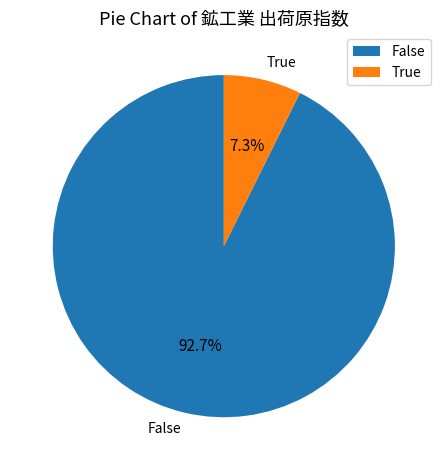

Which slice is the smallest?

True